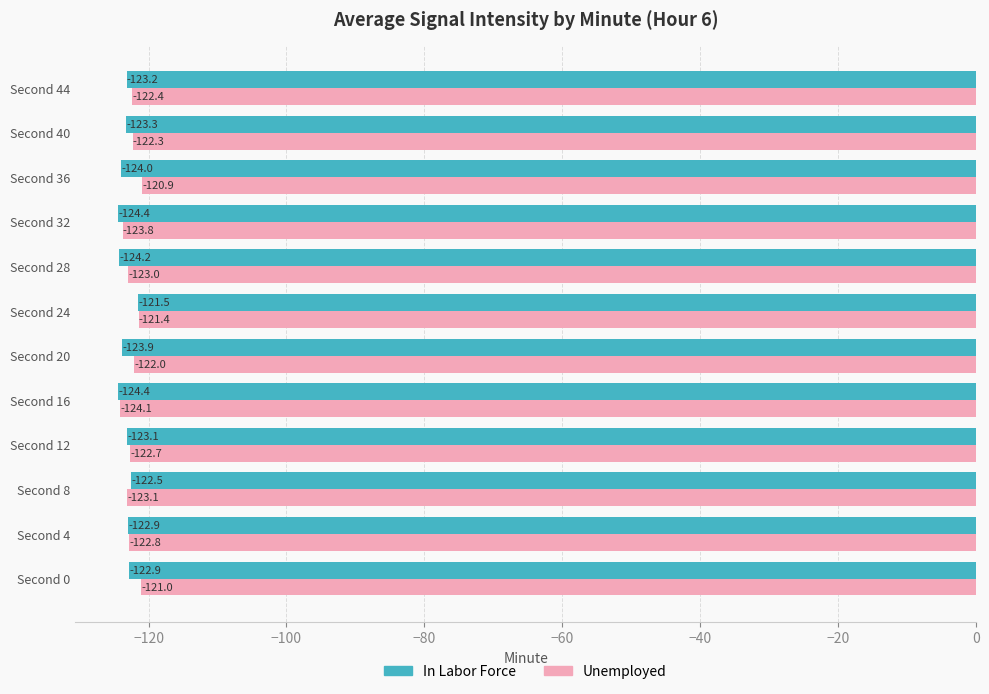

At which label is Unemployed closest to -122?

Second 20